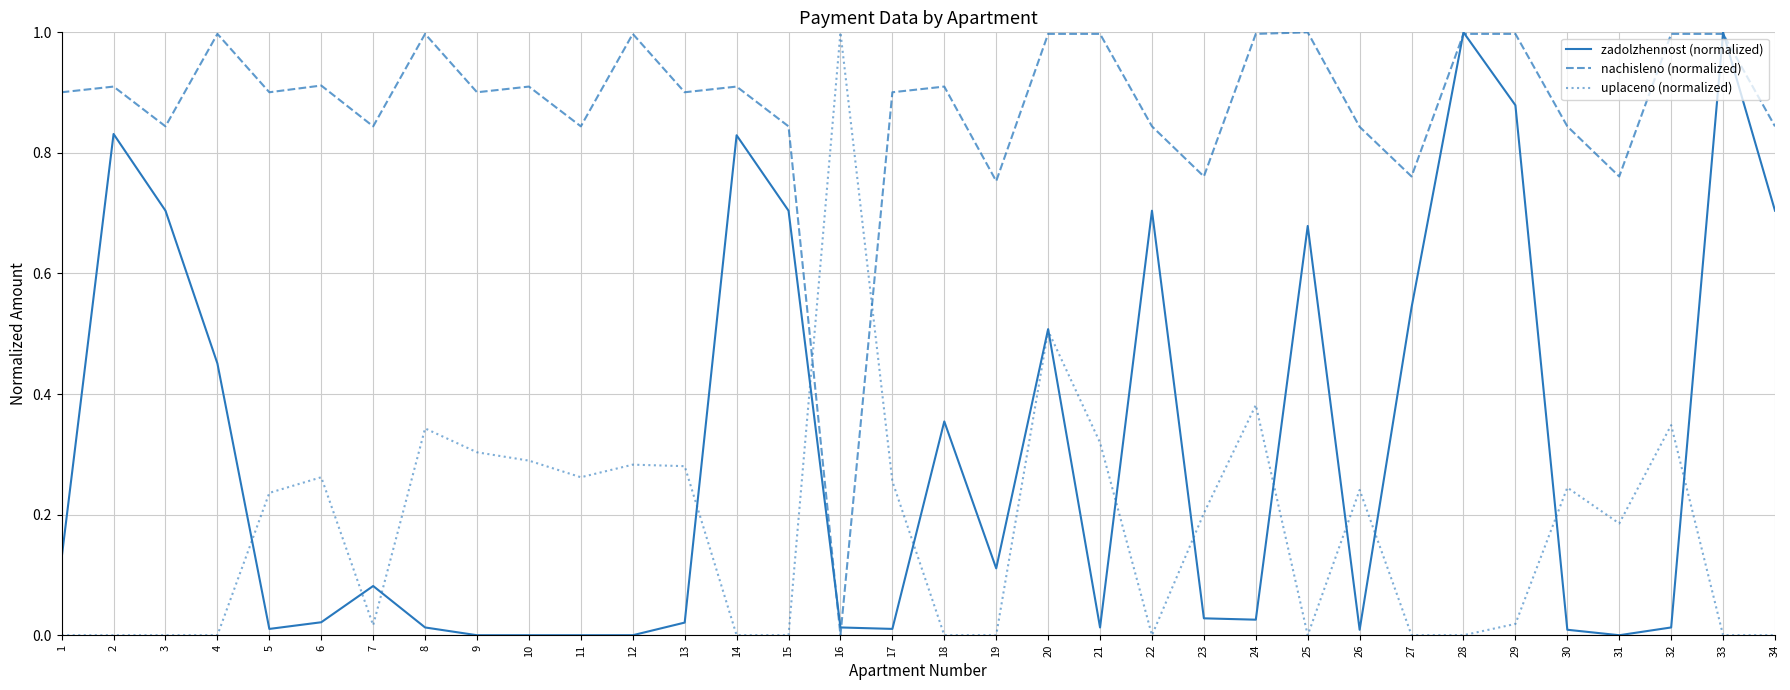

True or false: zadolzhennost (normalized) and uplaceno (normalized) cross at least once.

True